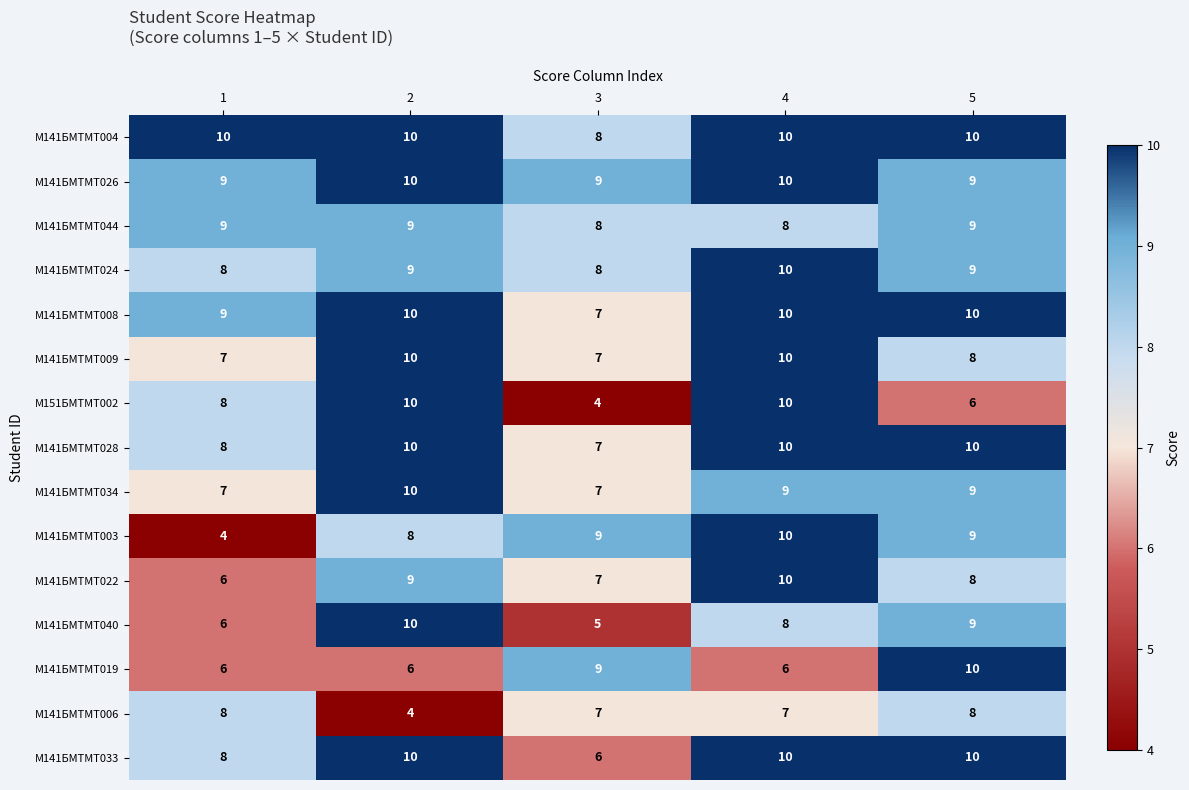

What is the average value of the М141БМТМТ003 series?

8